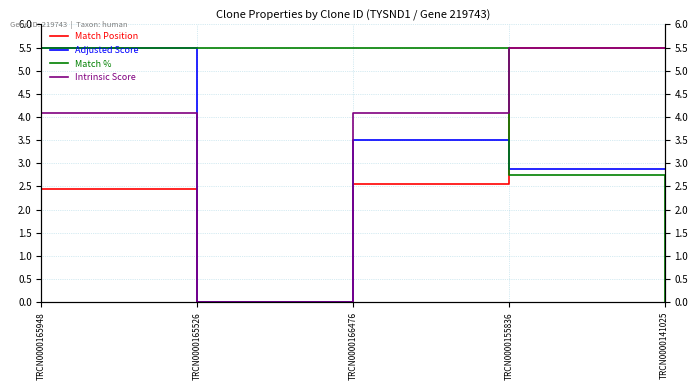

What position from the right is TRCN0000165526?

4